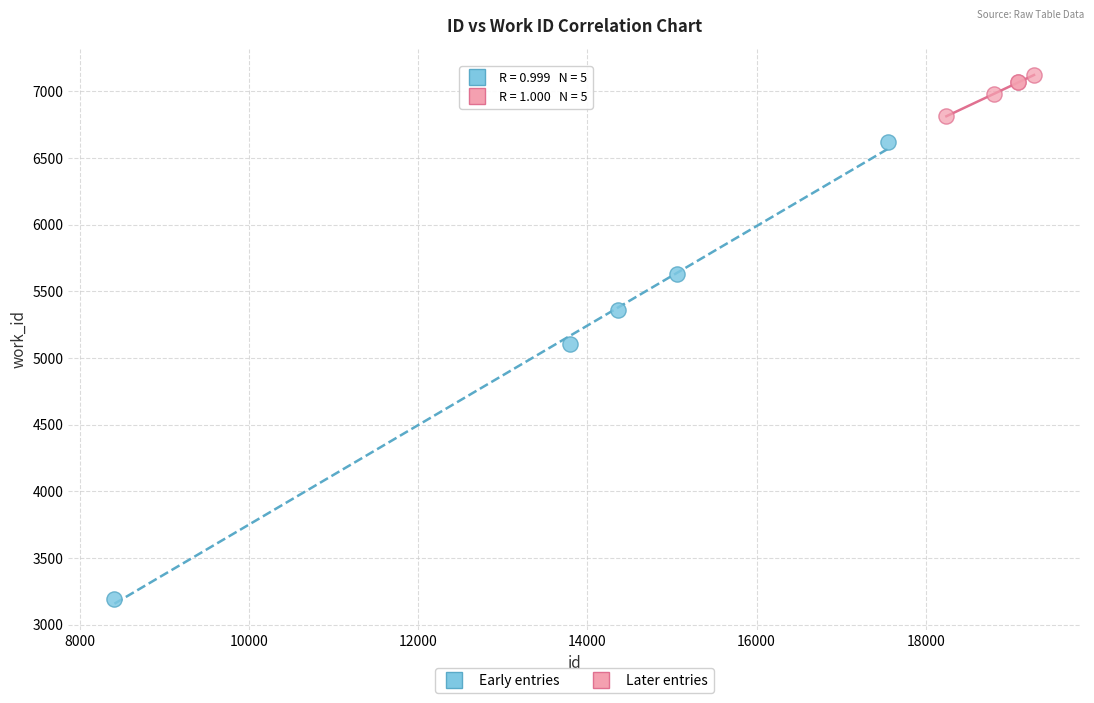

Which series contains the lowest Y value?

Early entries